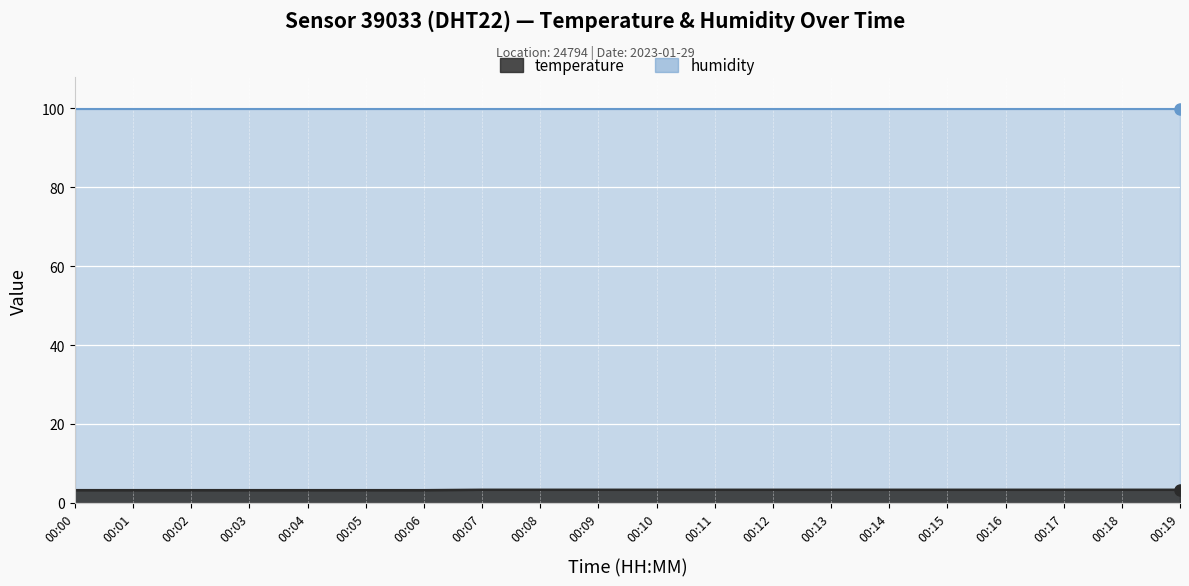

The value at 00:12 is 3.3. True or false?

True